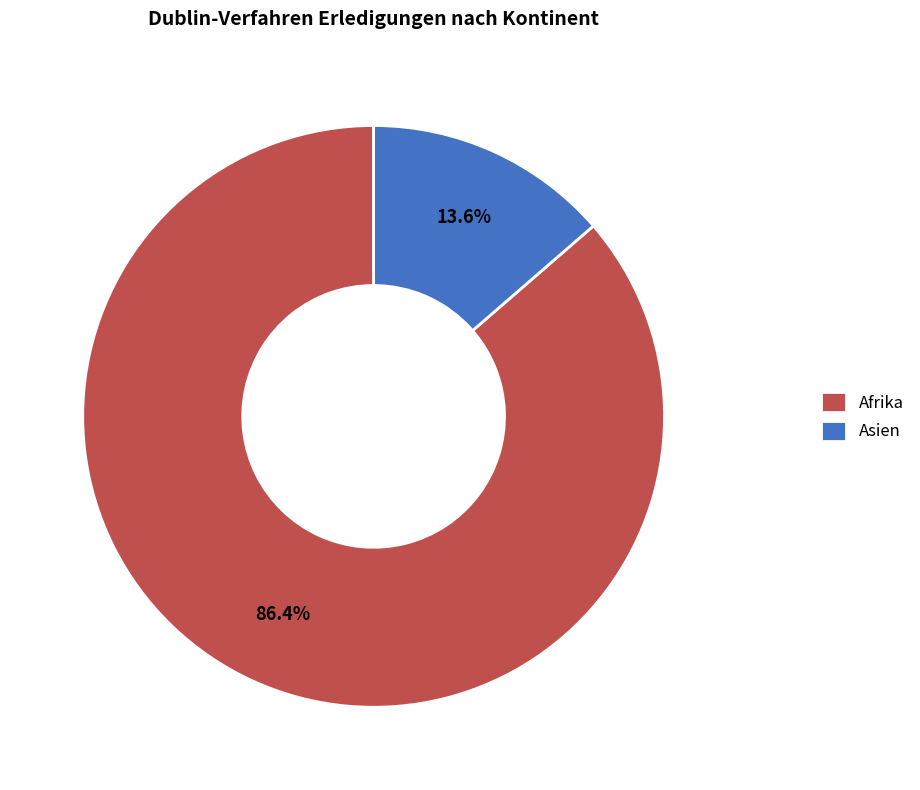

Which slice is the largest?

Afrika